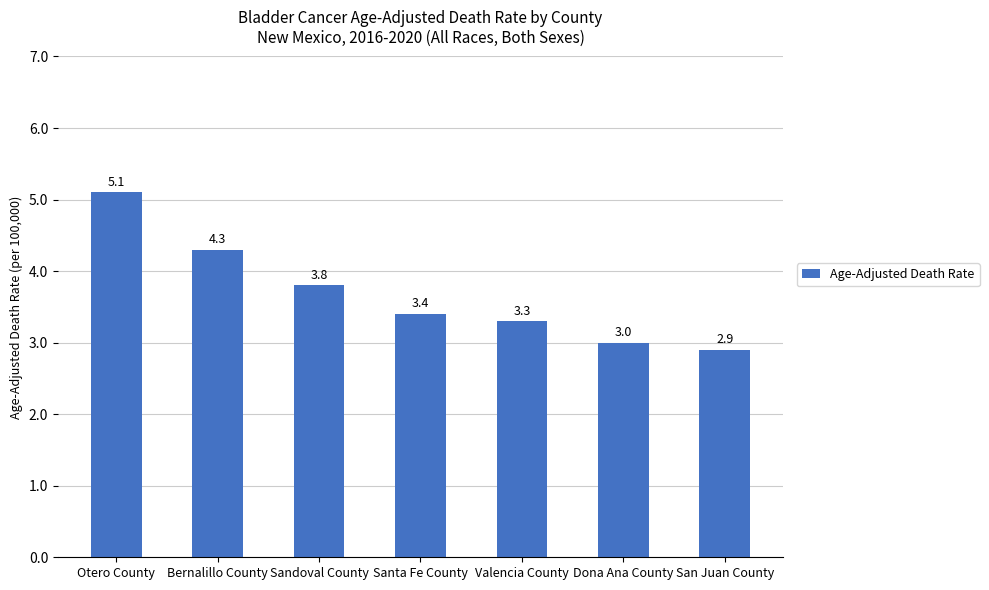

List the labels in order of value, largest first.

Otero County, Bernalillo County, Sandoval County, Santa Fe County, Valencia County, Dona Ana County, San Juan County